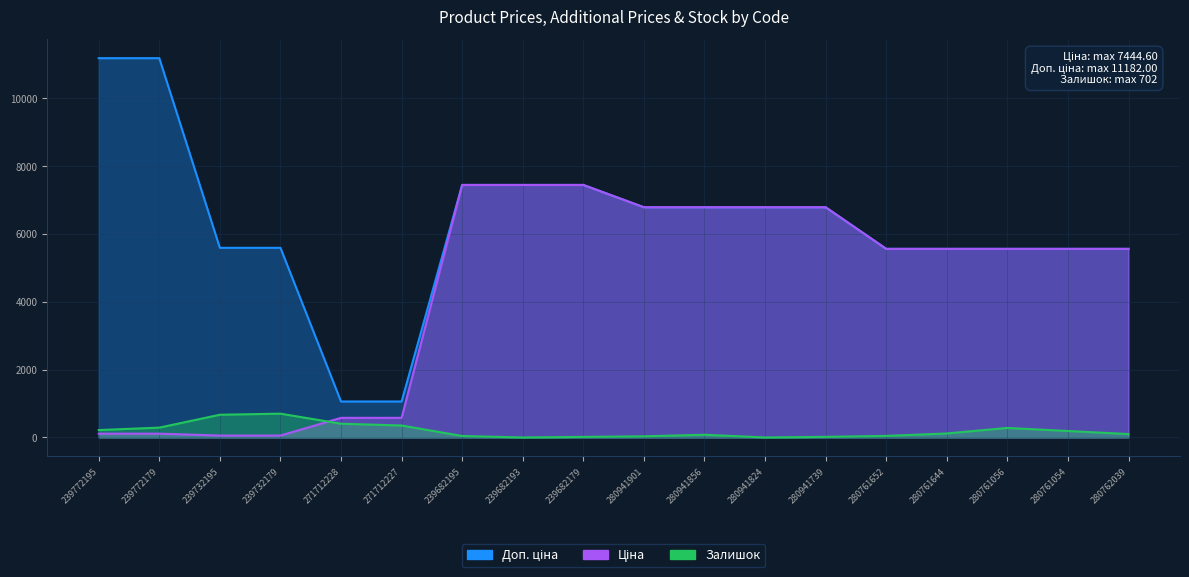

Which series has the widest spread of values?

Доп. ціна